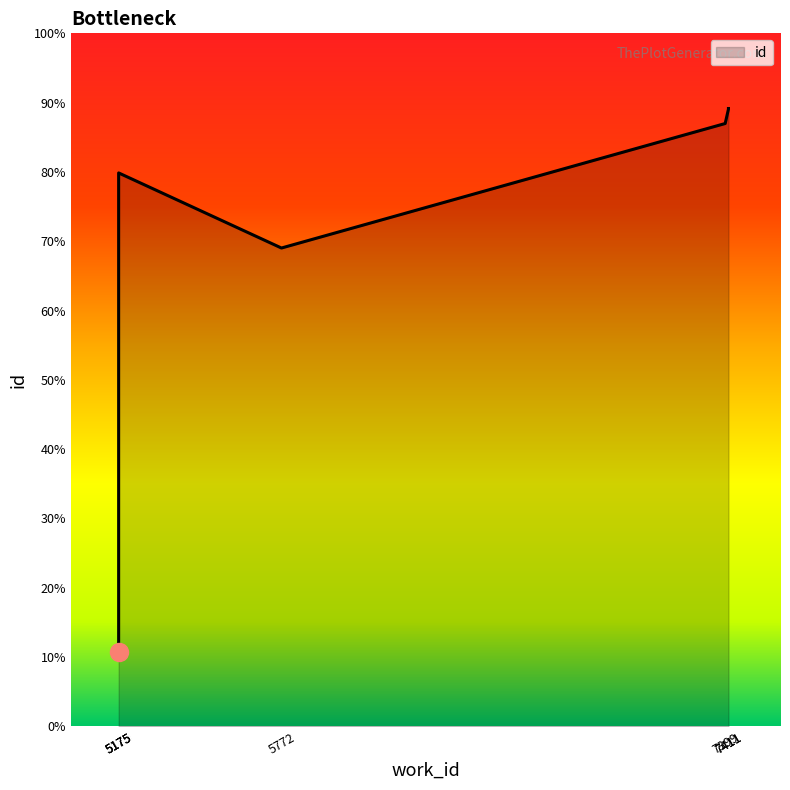

Between 7411 and 7411, which is larger?

7411